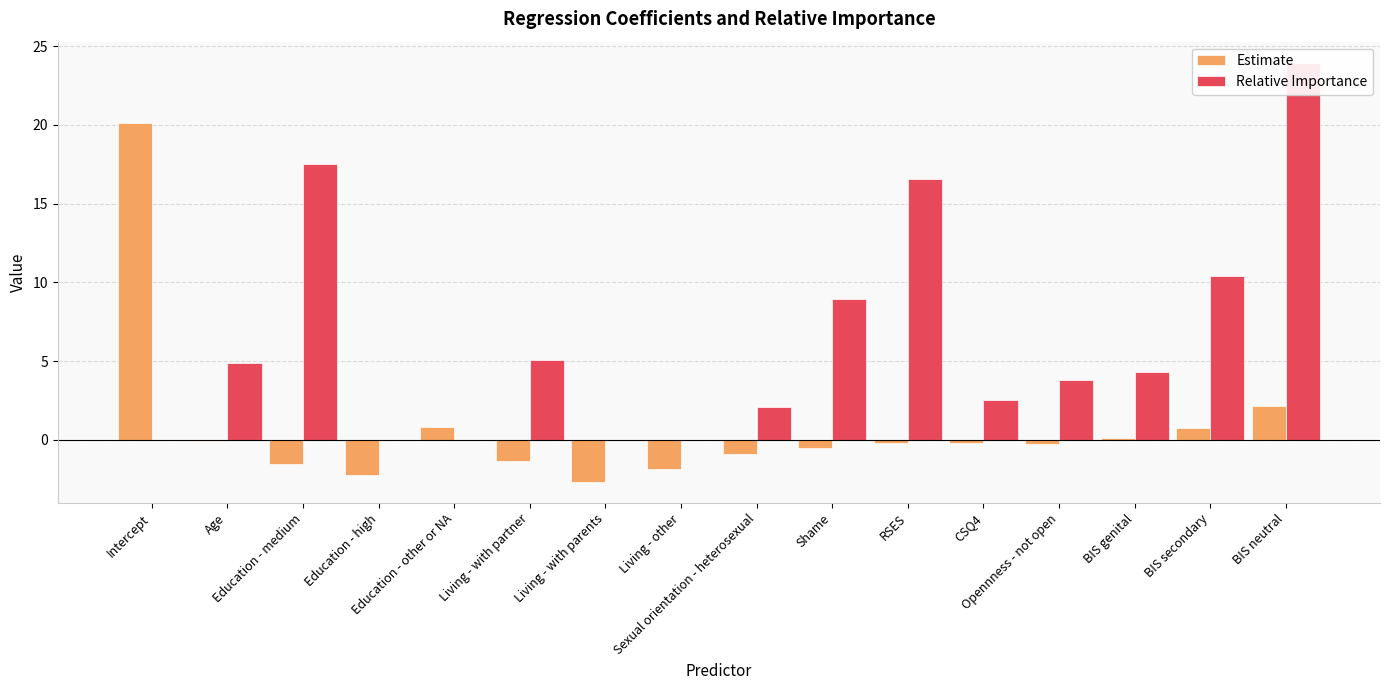

What position from the left is Opennness - not open?

13